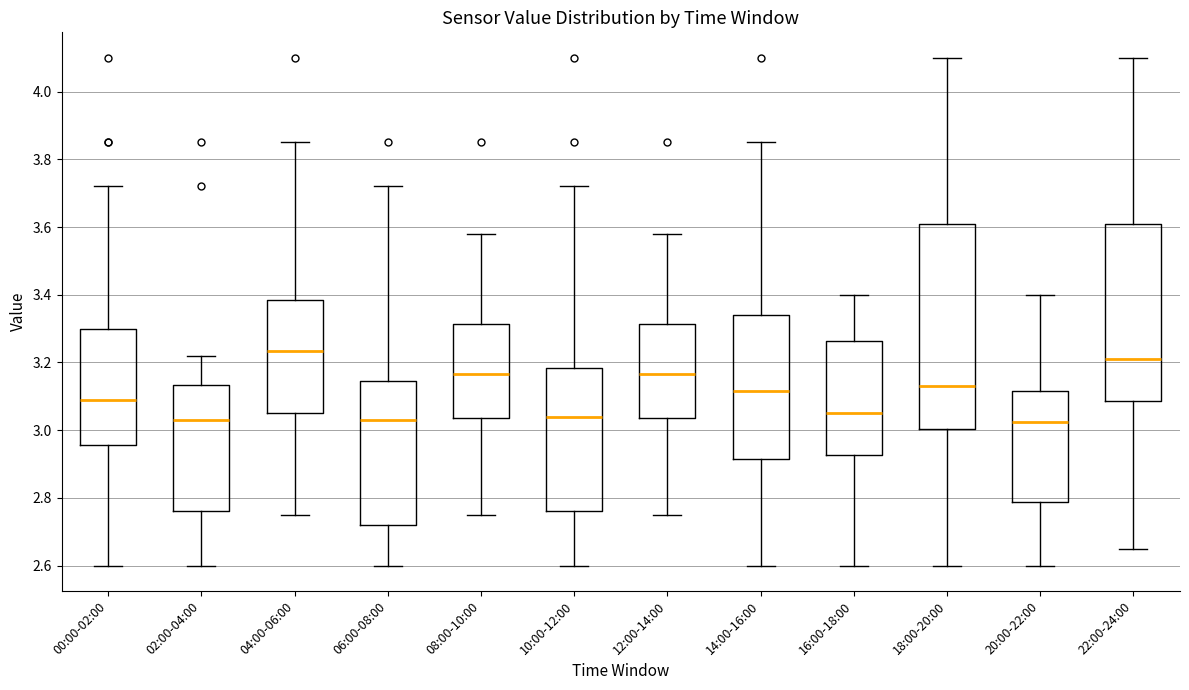

Where is the lower edge of the box for 10:00-12:00 on the y-axis? The values are not printed on the chart, so give them approximately, as read against the axis.

2.76